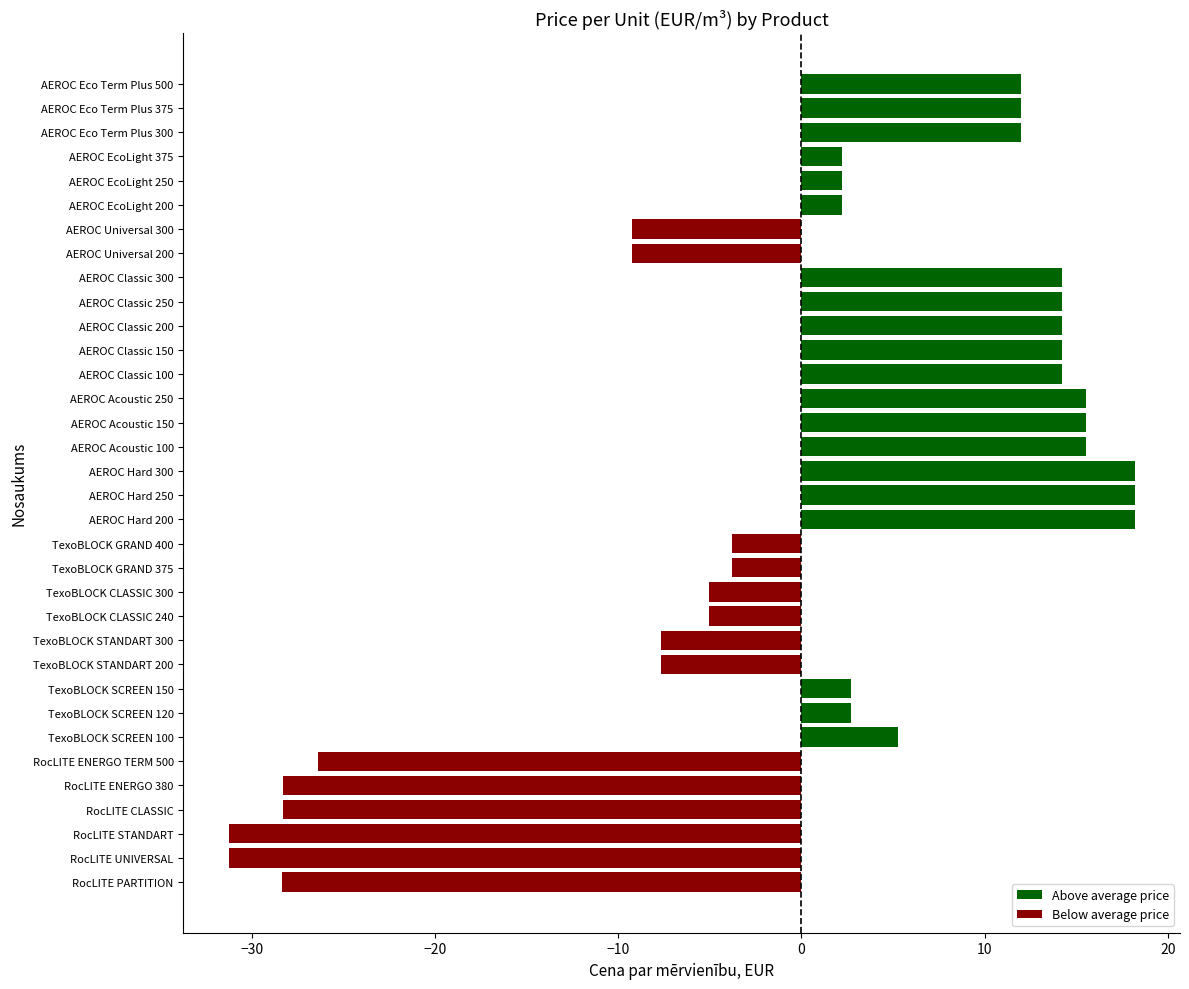

The chart shows a value of 7.5 at AEROC Classic 150. True or false?

False